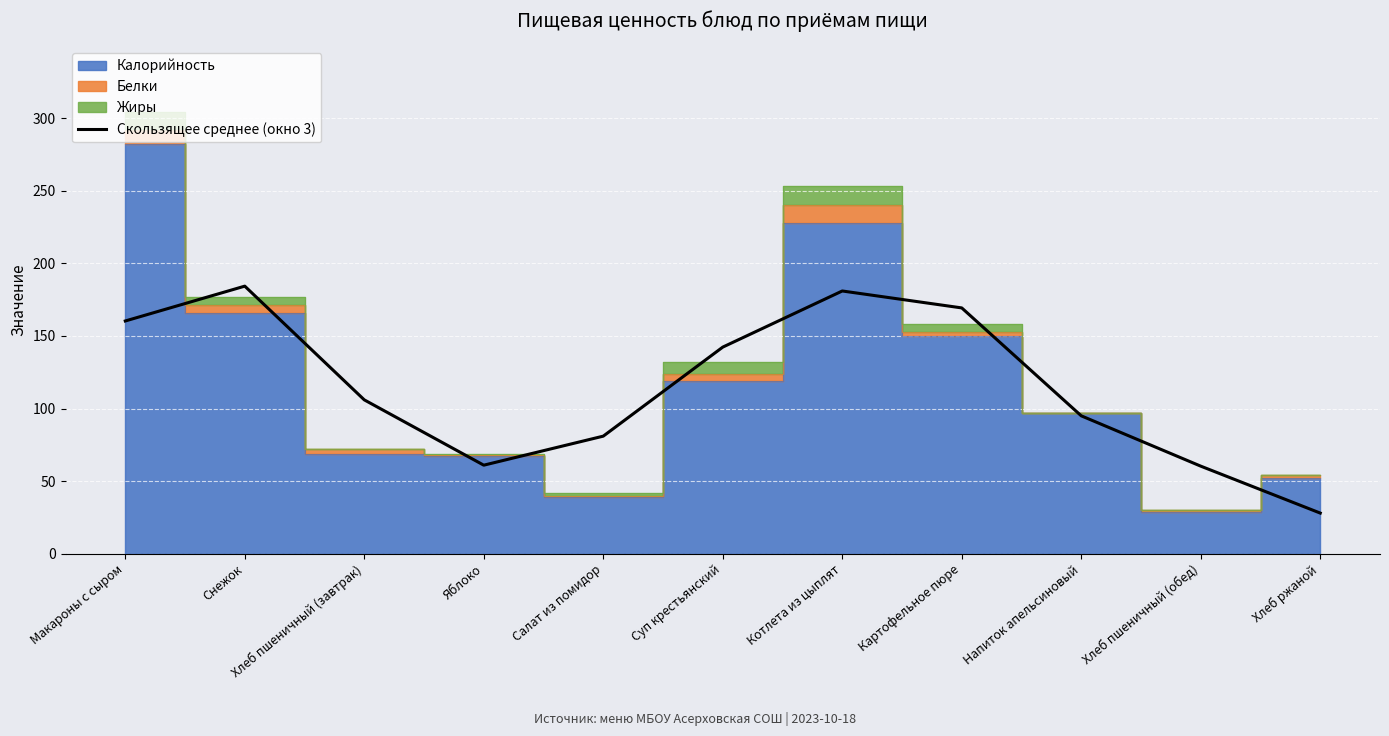

The Скользящее среднее (окно 3) series shows 151.8 at Напиток апельсиновый. True or false?

False